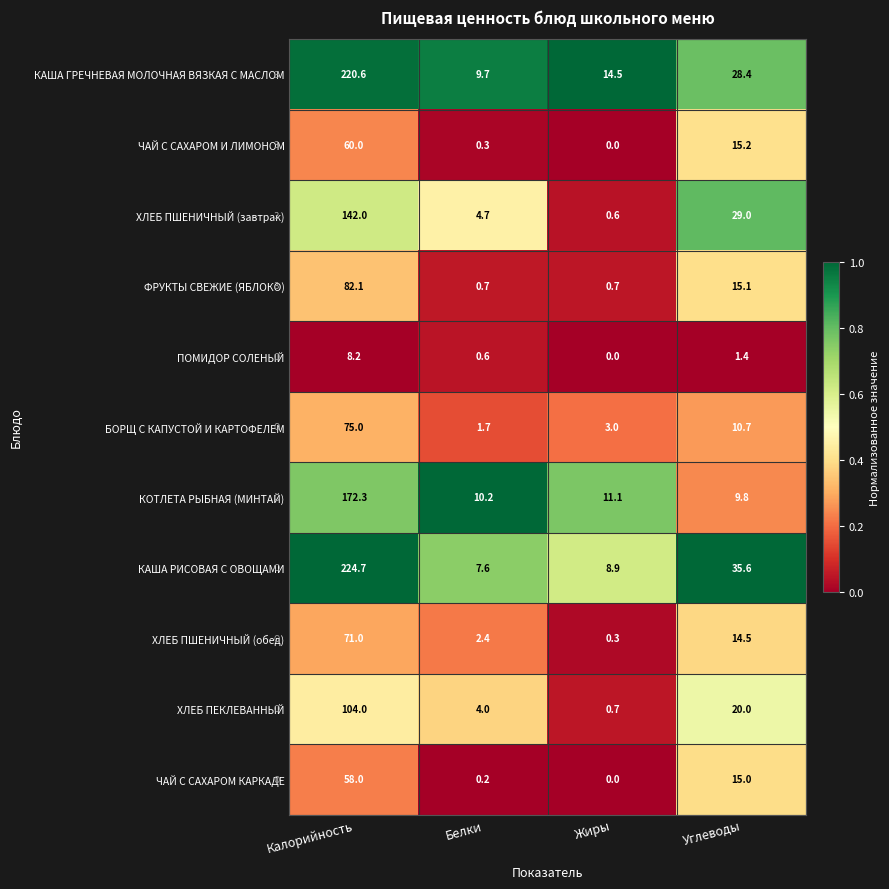

What is the difference between the highest and lowest values at Жиры?

14.5